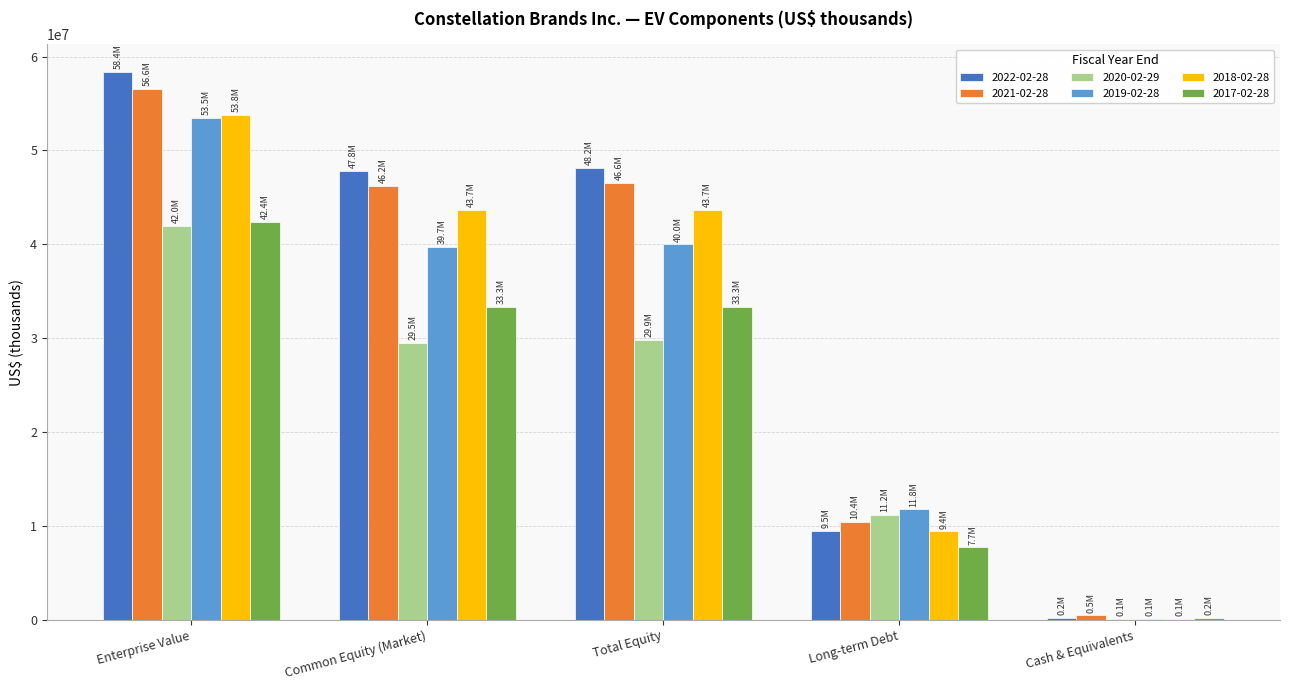

What is the greatest value displayed?

58379762